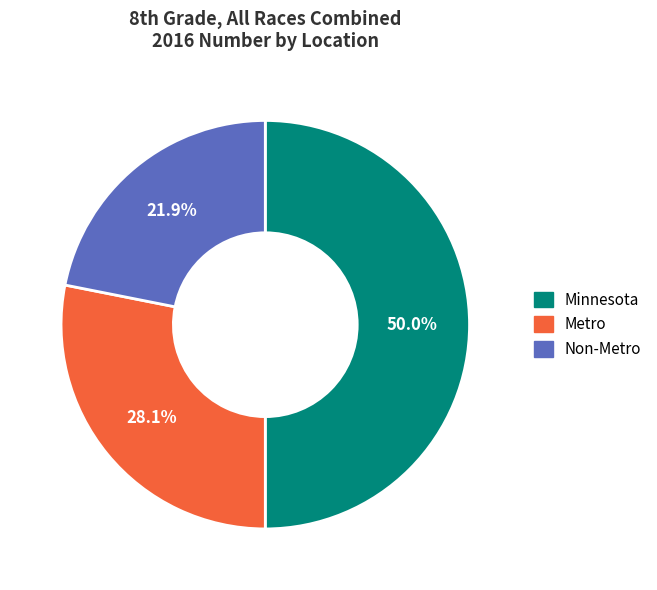

To the nearest percent, what is the combined percentage of Non-Metro and Minnesota?

72%